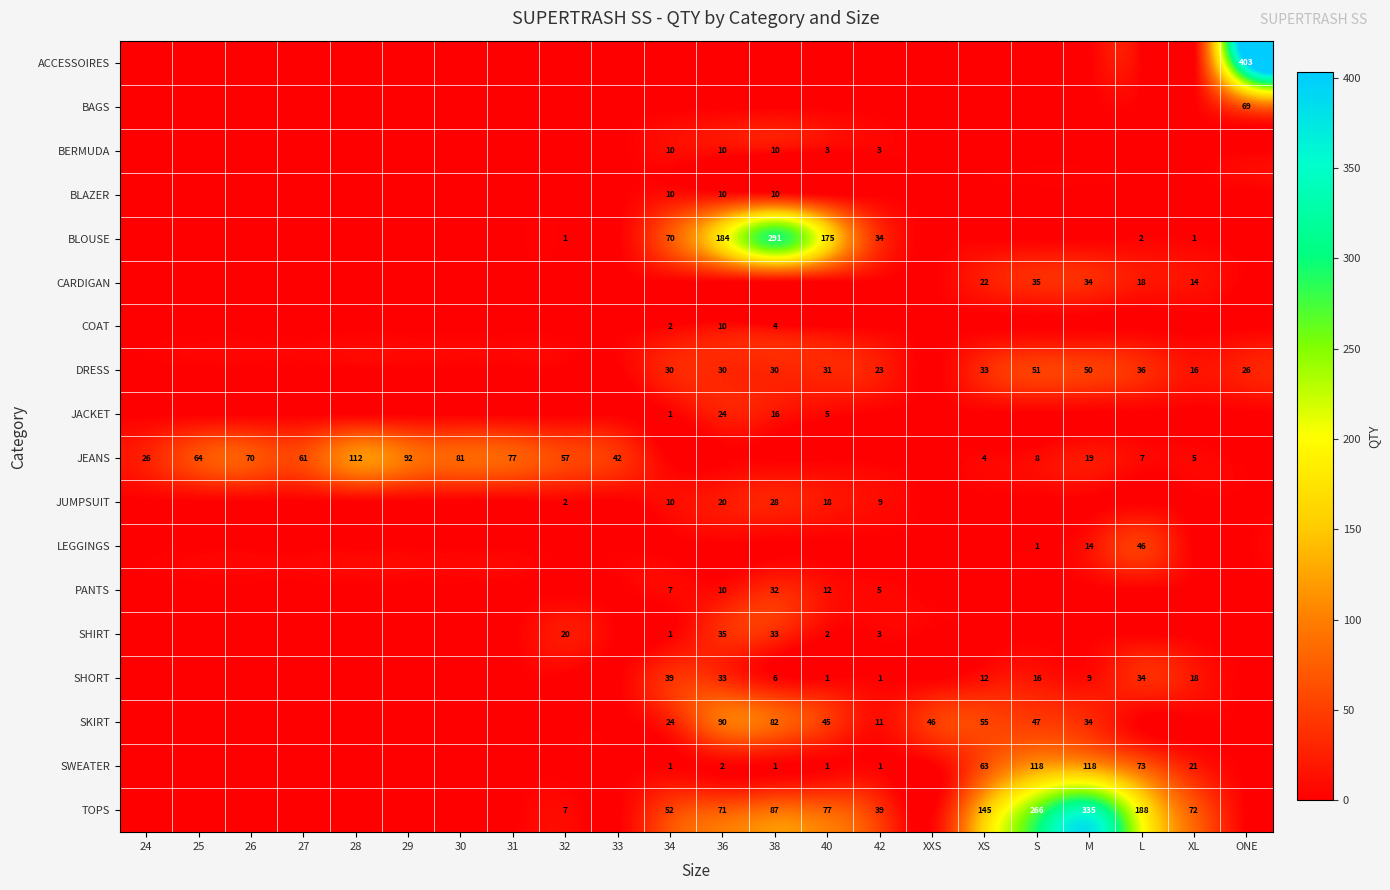

What is the sum of the TOPS values at XL and 40?

149